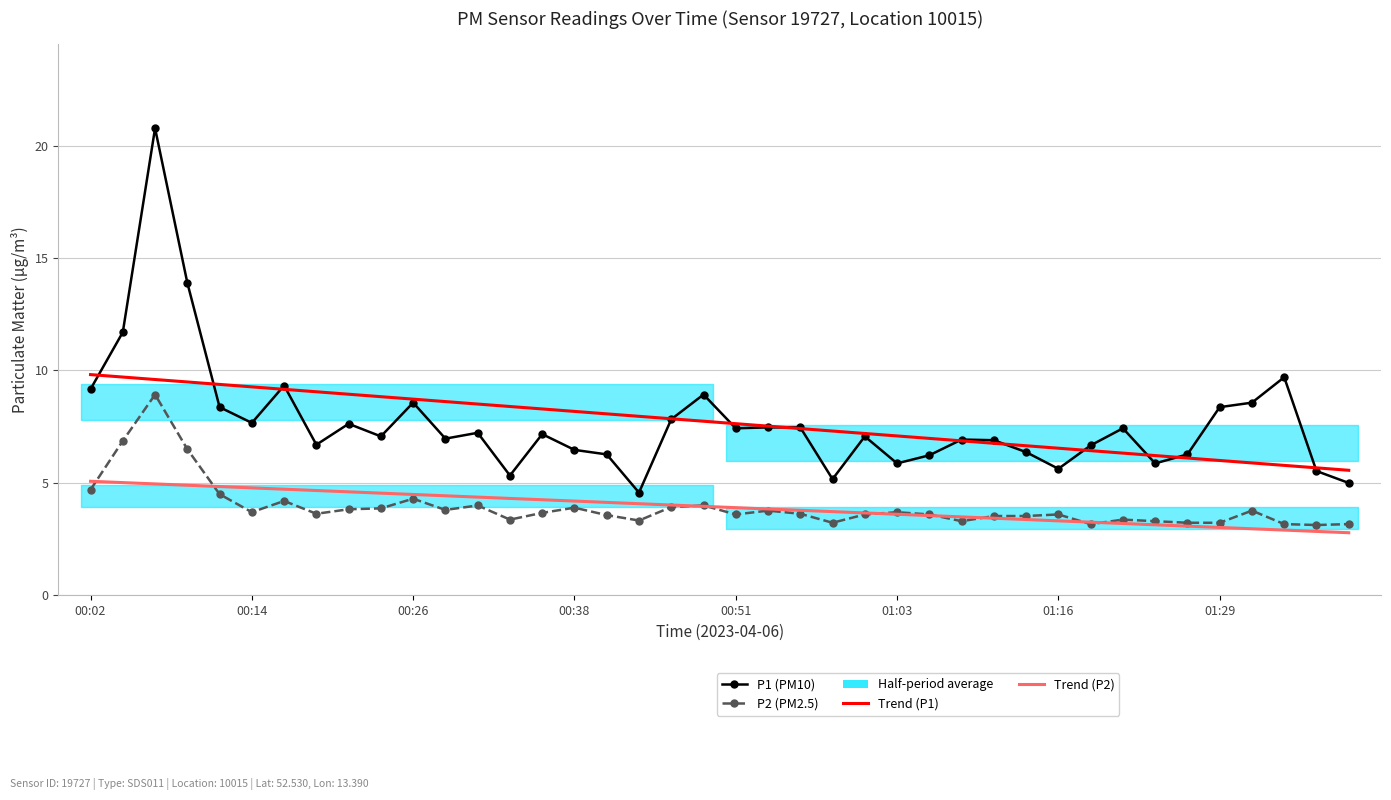

At how many categories does at least one series exceed 19?

1